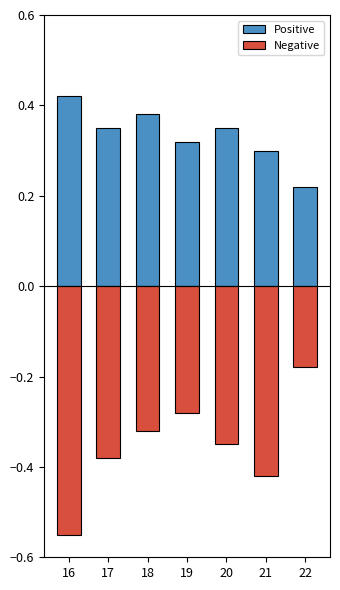

How many categories are shown in the chart?

7